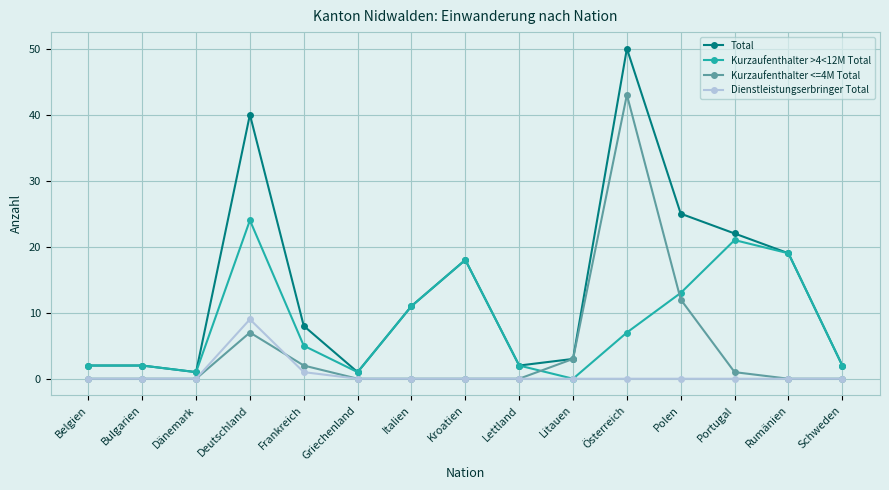

At how many categories does at least one series exceed 26?

2